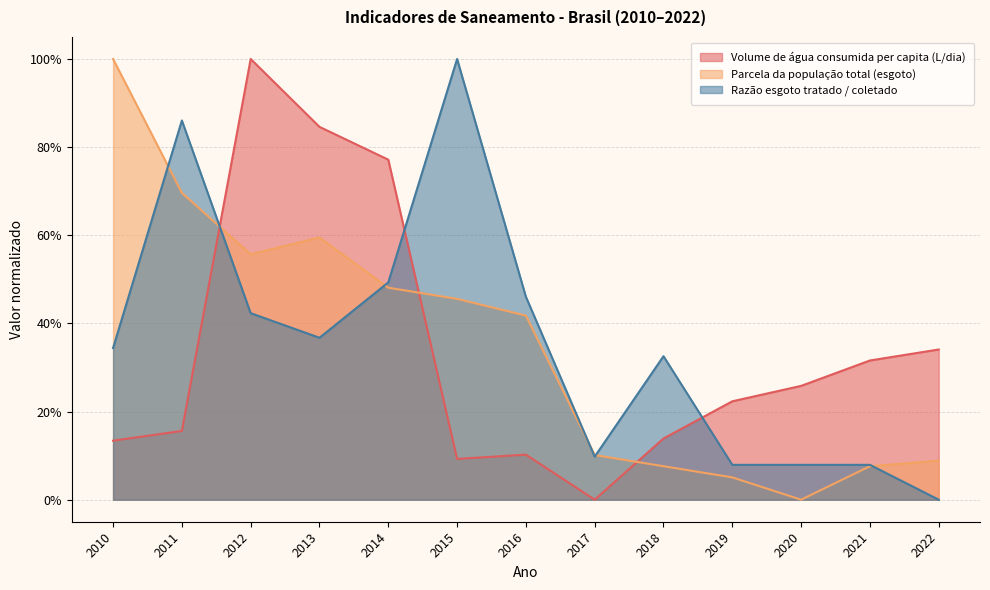

Count the number of categories in the chart.

13